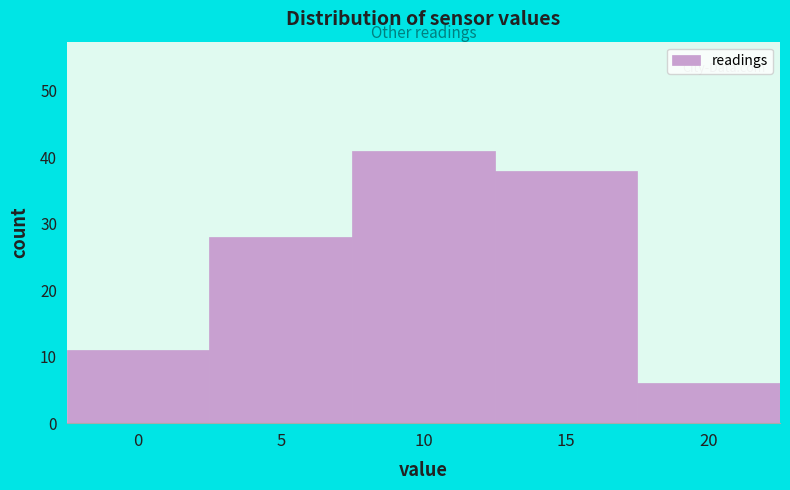

Reading left to right, extract all data points from this chart.

0=11	5=28	10=41	15=38	20=6